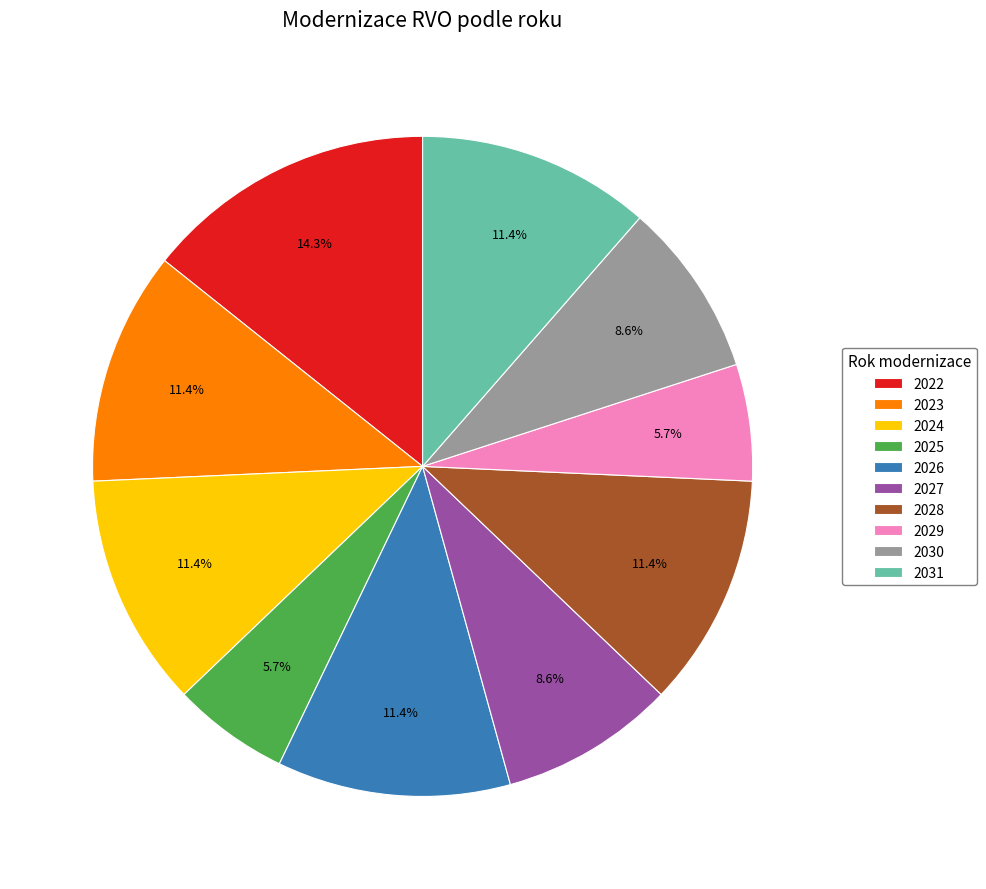

Approximately how many times larger is the value at 2025 compared to 2027?

0.7